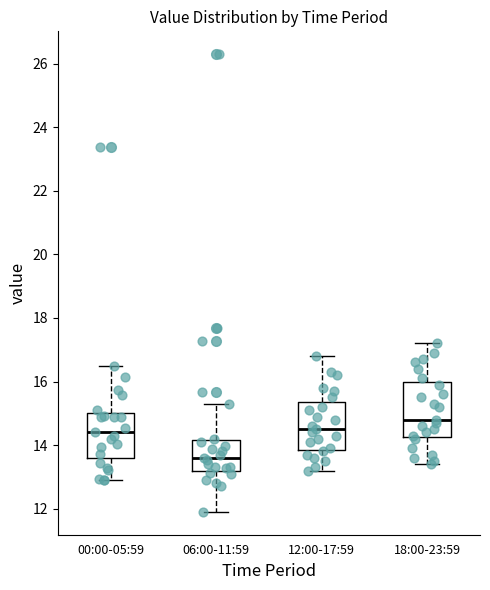

Reading left to right, transcribe this box plot: for each box, give where its median line is, the range the box spans, and where its two whiskers end, as read against the y-axis. The values are not printed on the chart, so give them approximately, as read against the axis.

00:00-05:59: median 14.4, box 13.6 to 15.0, whiskers 13.0 to 16.6
06:00-11:59: median 13.6, box 13.2 to 14.2, whiskers 12.0 to 15.4
12:00-17:59: median 14.6, box 13.8 to 15.4, whiskers 13.2 to 16.8
18:00-23:59: median 14.8, box 14.2 to 16.0, whiskers 13.4 to 17.2